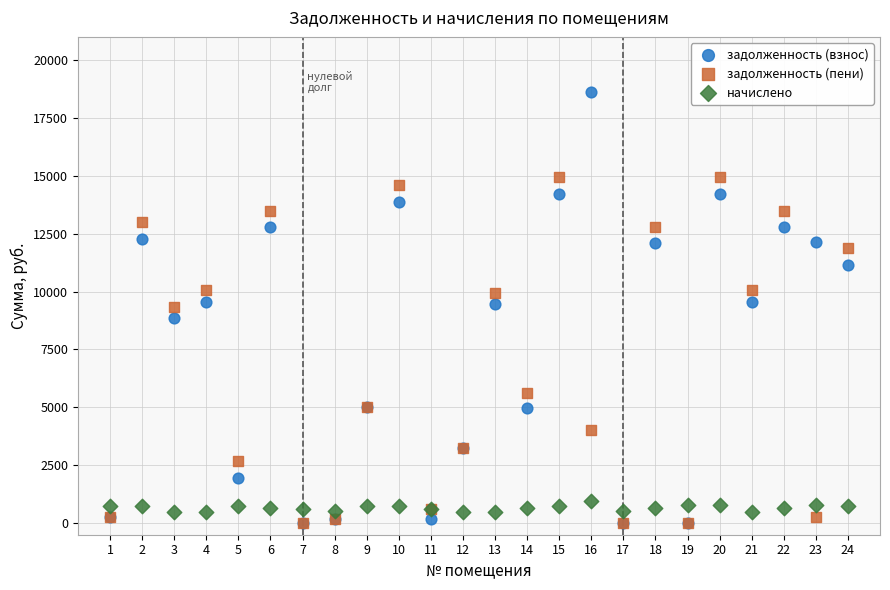

In the задолженность (пени) series, what Y value is closest to 7481?

5627.7